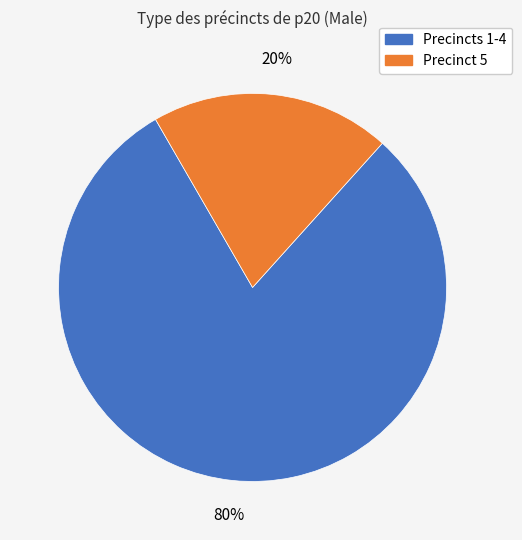

Does any single category account for the majority?

Yes